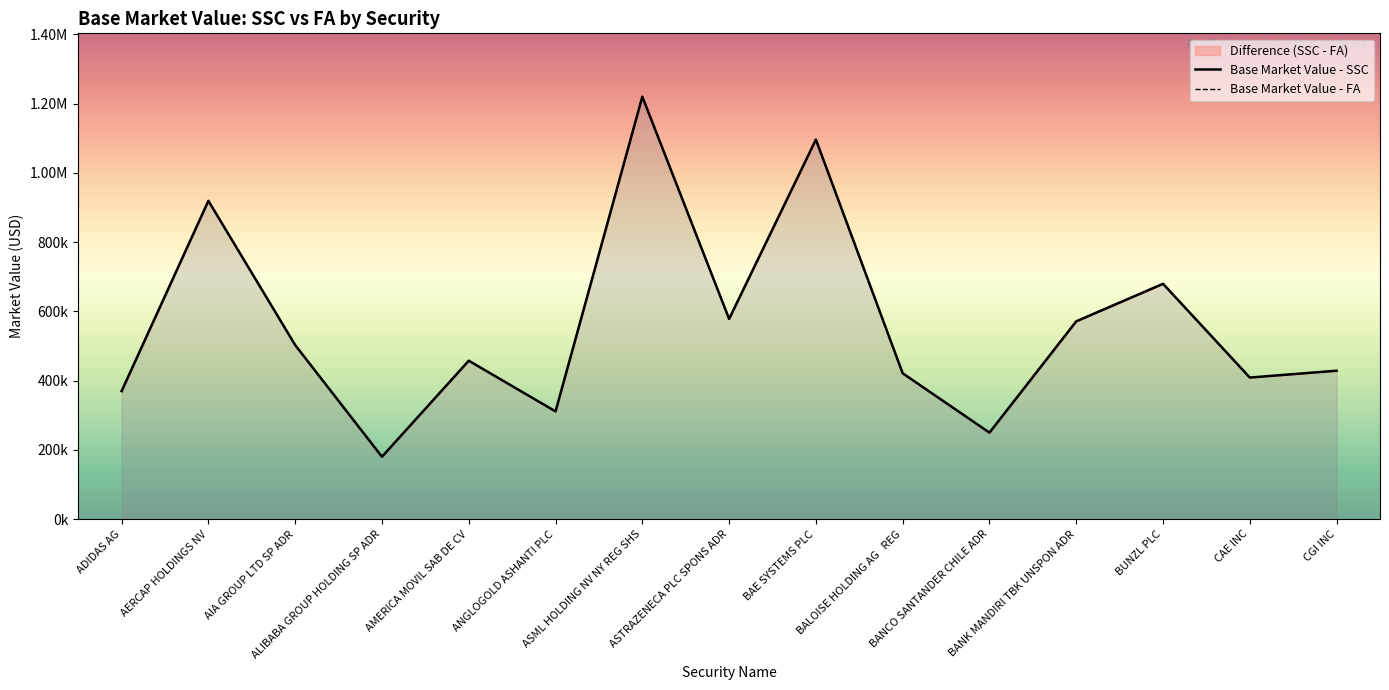

How many data points in Base Market Value - SSC are above 457536?

8